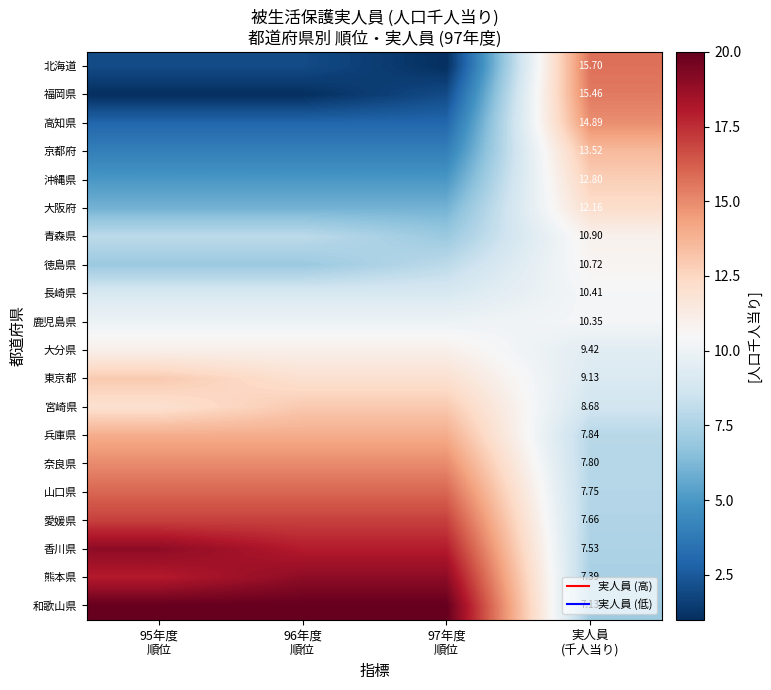

Is it true that 和歌山県 equals 20.0 at 95年度 順位?

True